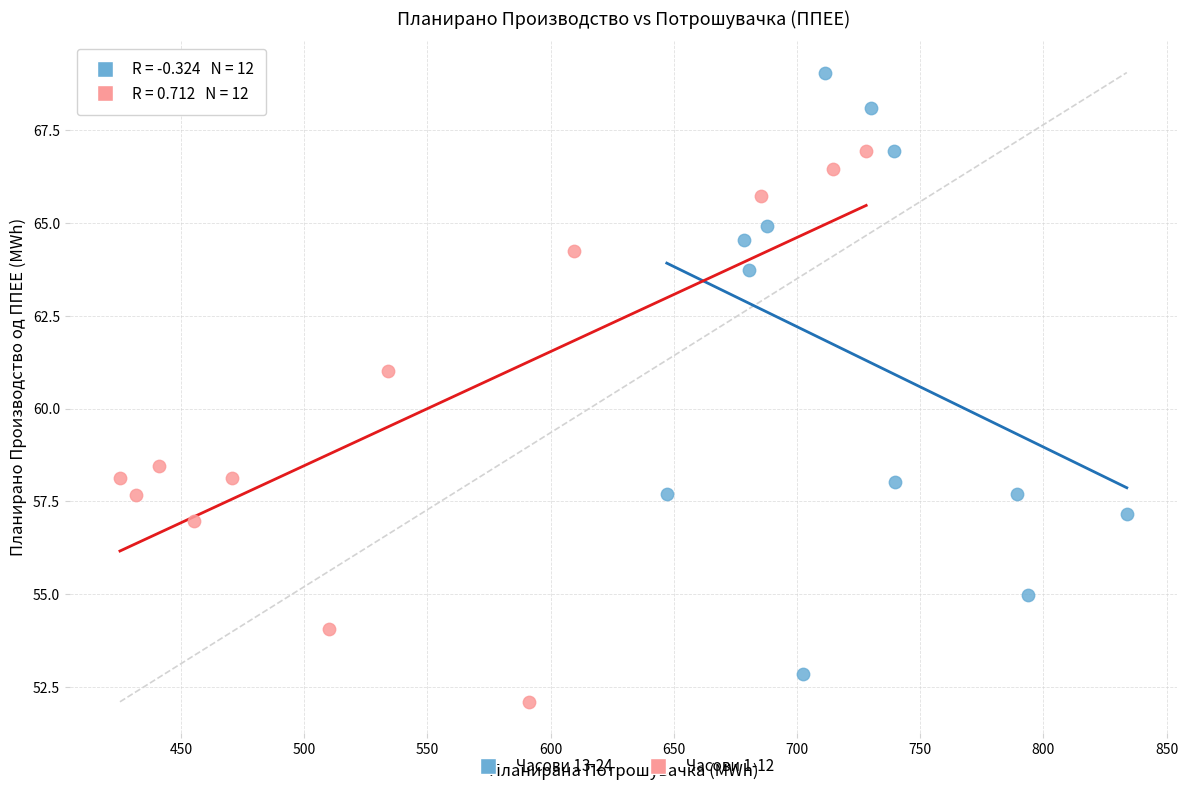

Which series contains the highest Y value?

Часови 13-24